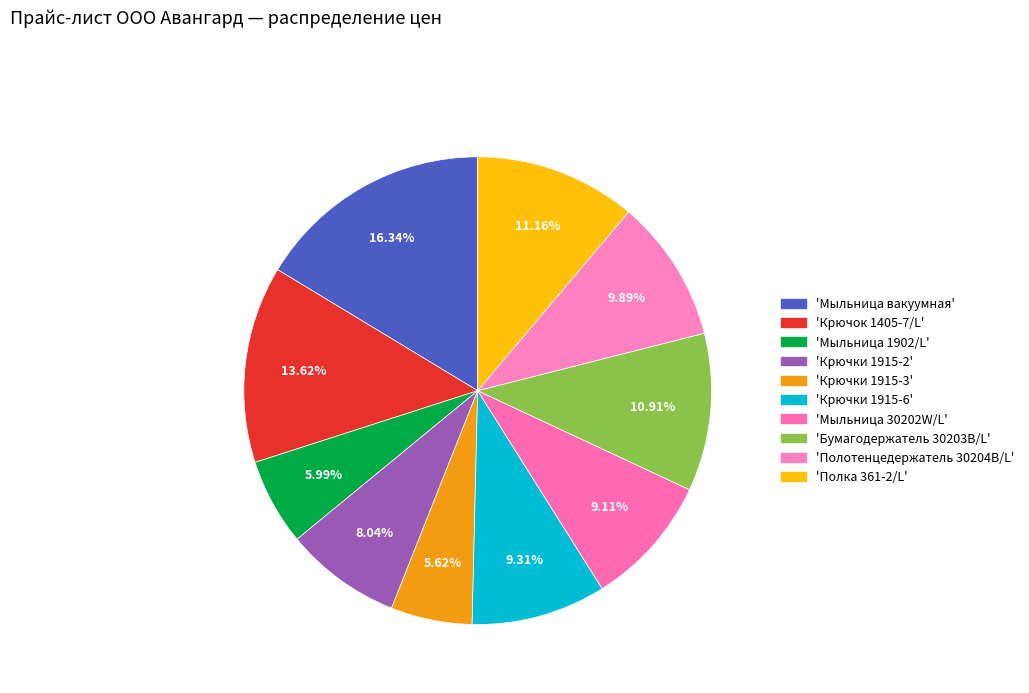

How many slices are in this pie chart?

10